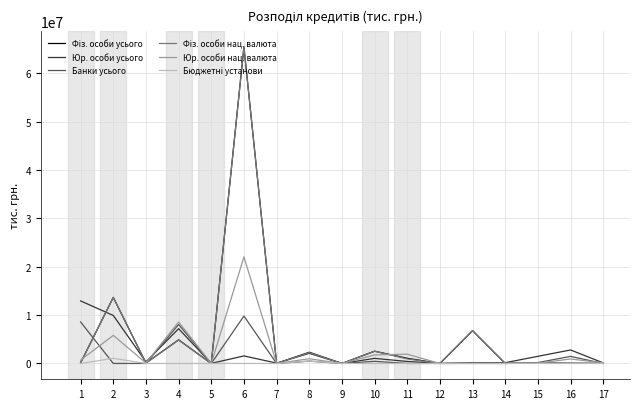

At which category is the sum across all series the highest?

6